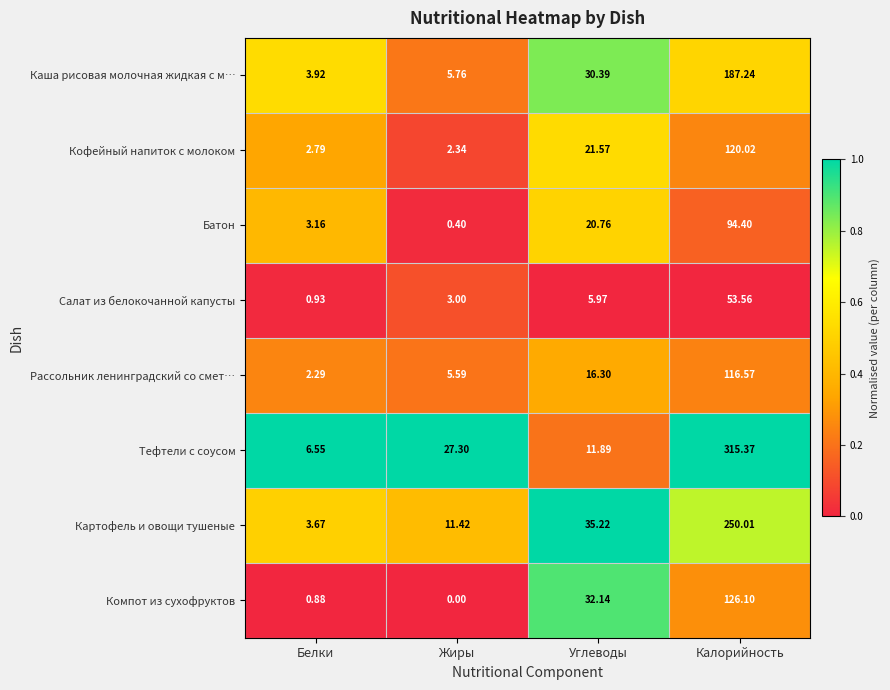

Is the value of Рассольник ленинградский со смет… at Жиры greater than the value of Картофель и овощи тушеные at Калорийность?

No